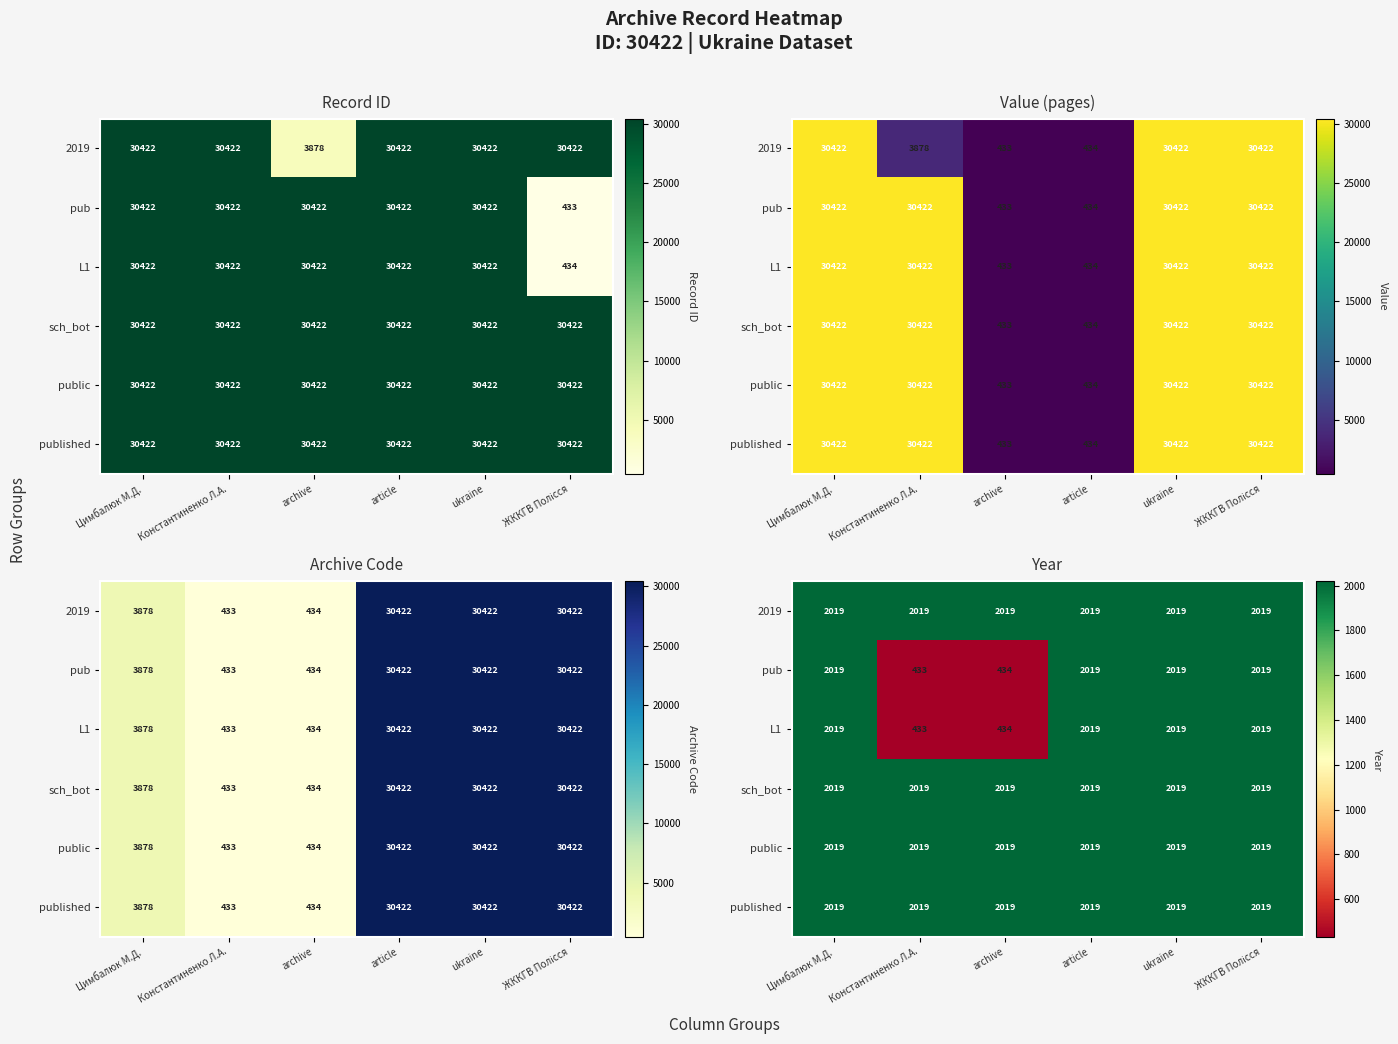

Which has a higher value, article or Константиненко Л.А.?

article